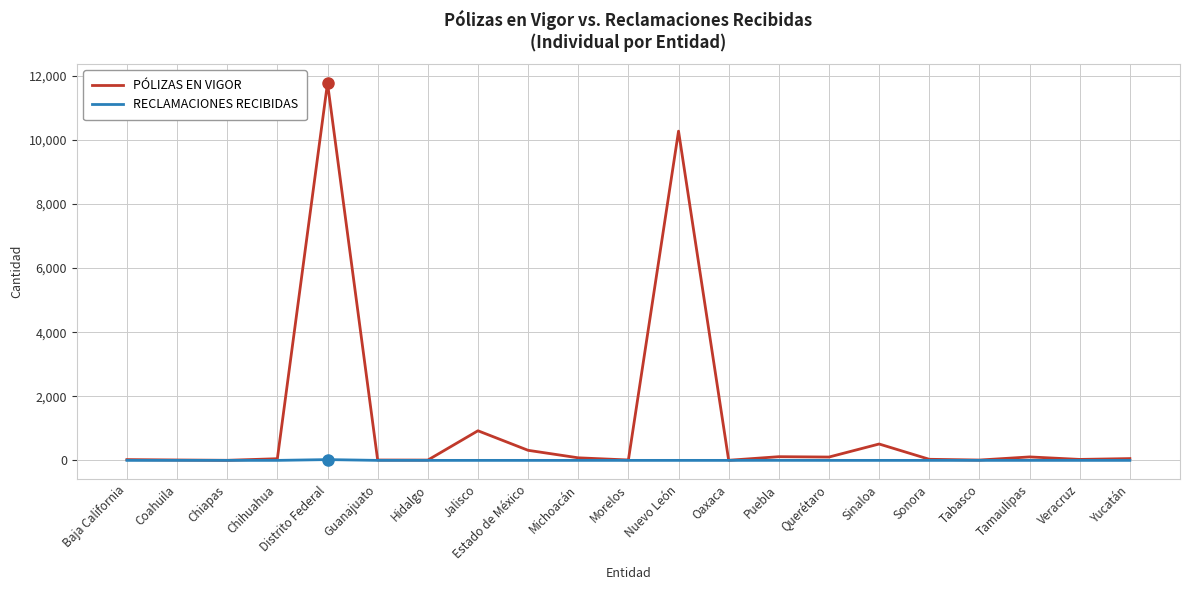

Which series has the largest total across all categories?

PÓLIZAS EN VIGOR